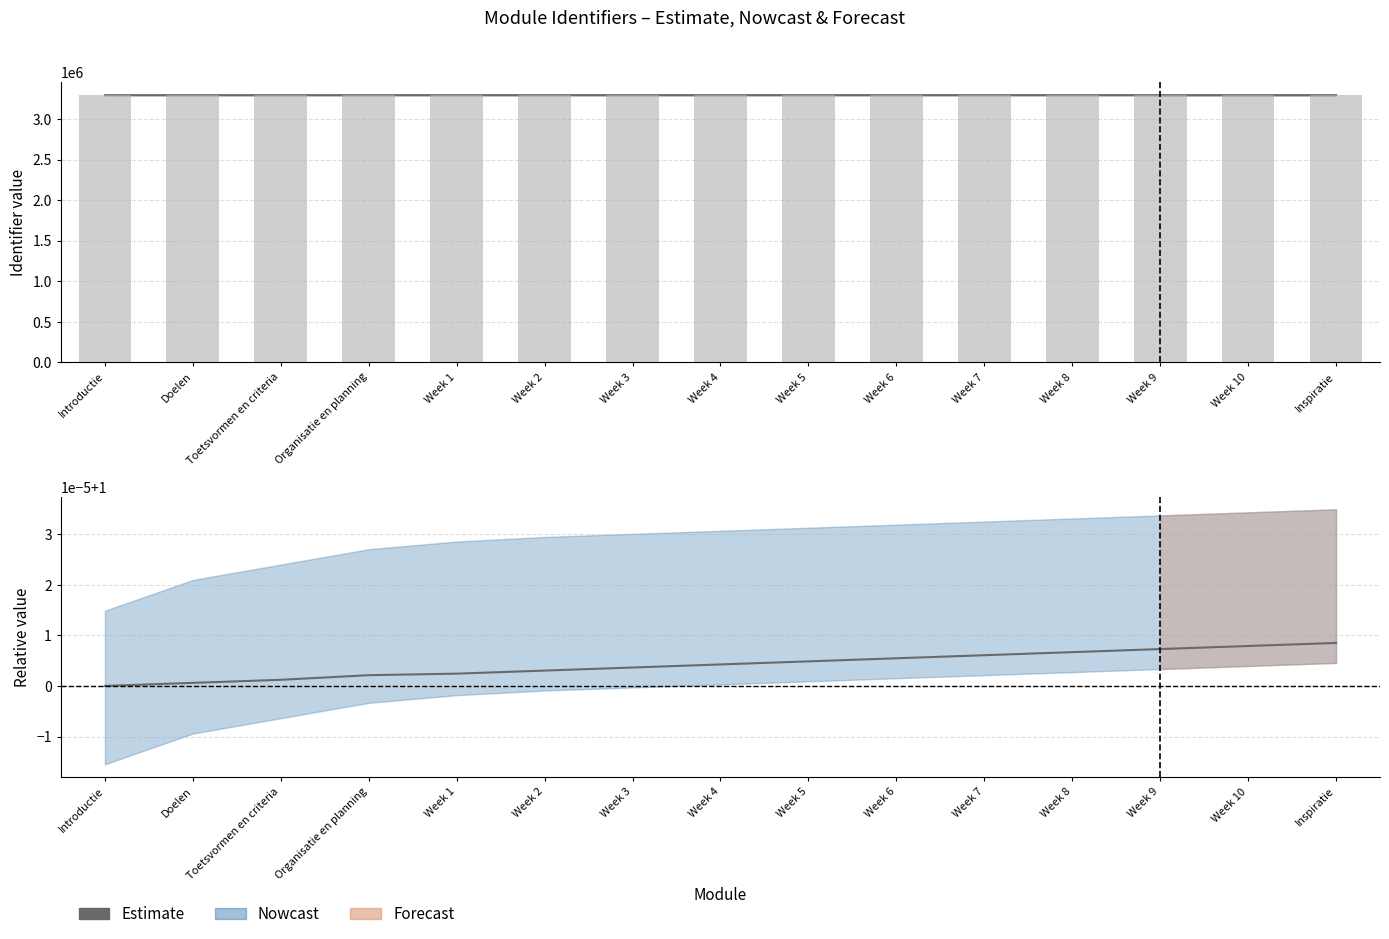

List the labels in order of value, largest first.

Inspiratie, Week 10, Week 9, Week 8, Week 7, Week 6, Week 5, Week 4, Week 3, Week 2, Week 1, Organisatie en planning, Toetsvormen en criteria, Doelen, Introductie